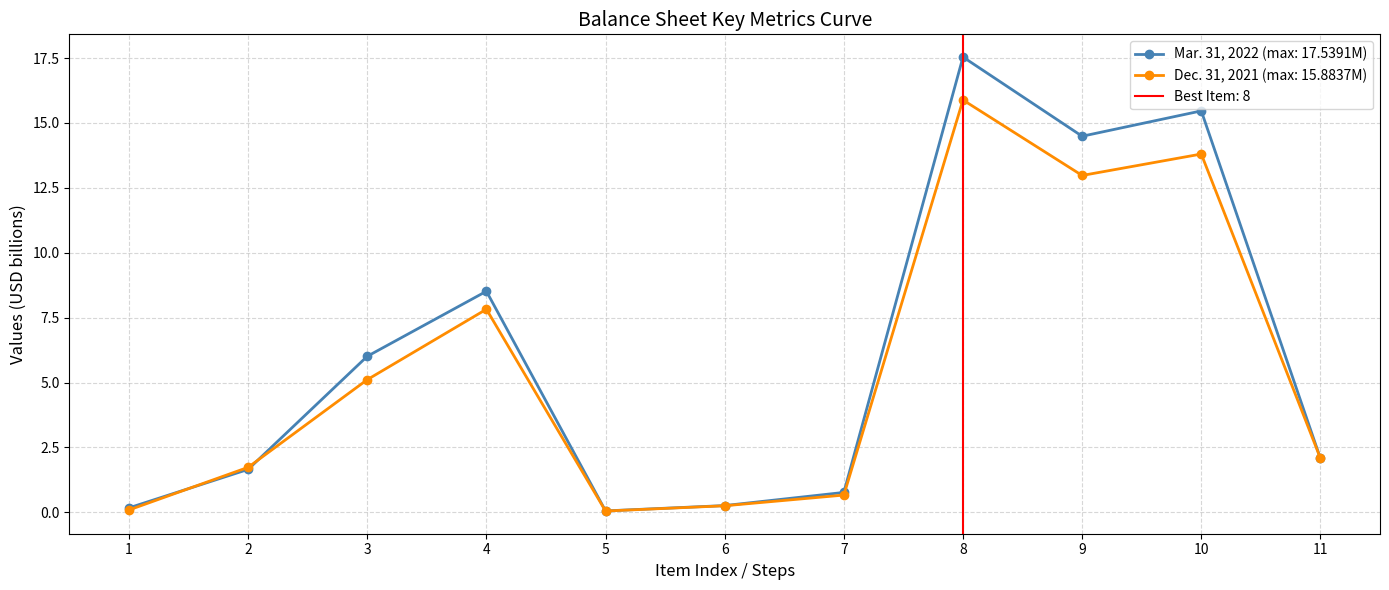

True or false: Dec. 31, 2021 and Mar. 31, 2022 intersect in this chart.

True